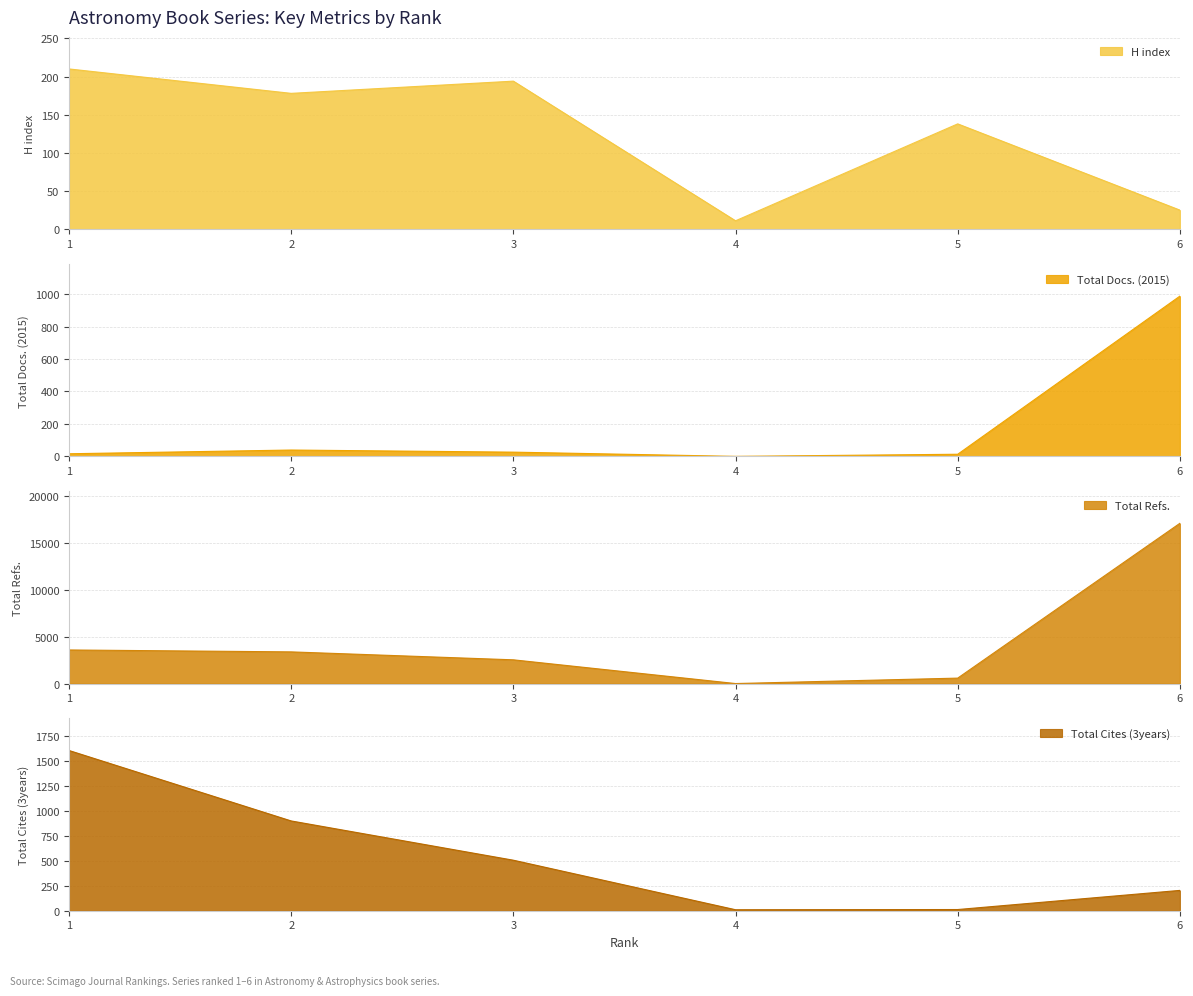

Reading left to right, list all the values displayed in this chart.

H index: 1=210	2=178	3=194	4=11	5=138	6=25
Total Docs. (2015): 1=16	2=39	3=26	4=0	5=13	6=988
Total Refs.: 1=3575	2=3370	3=2525	4=0	5=578	6=17056
Total Cites (3years): 1=1608	2=901	3=507	4=10	5=12	6=204